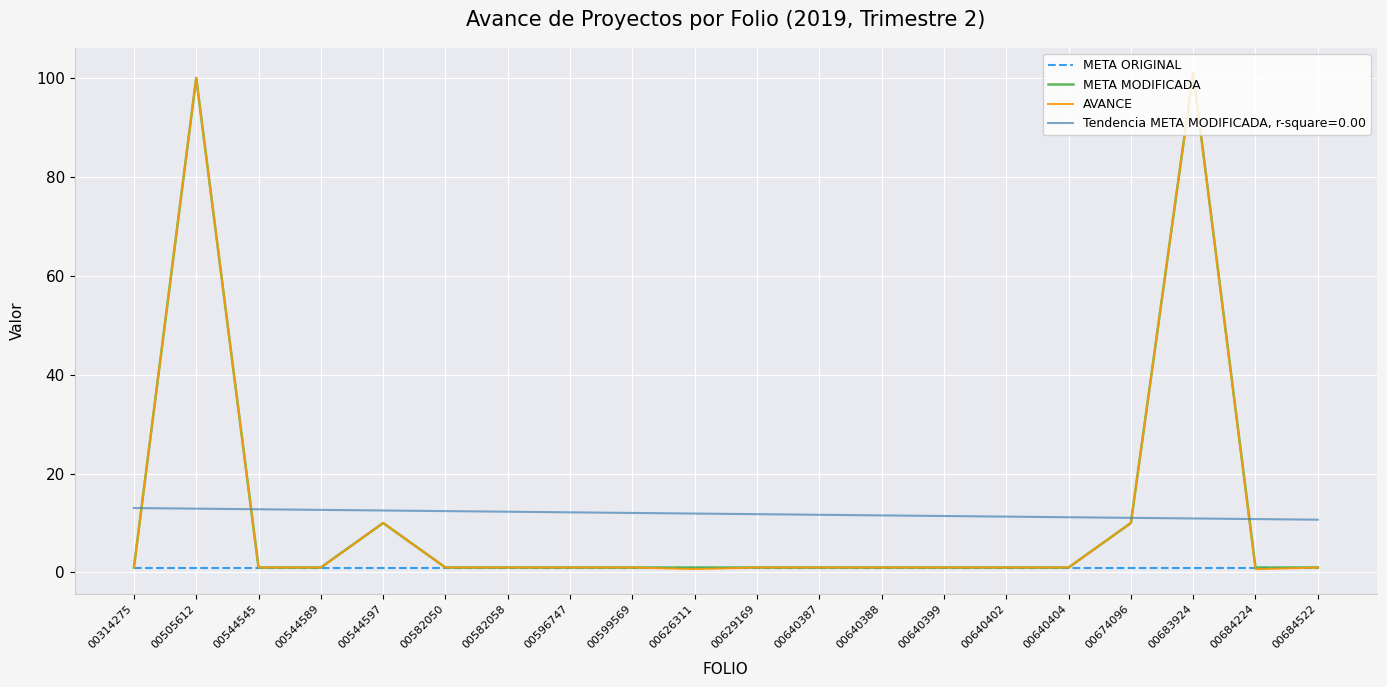

Does the chart have visible grid lines?

Yes